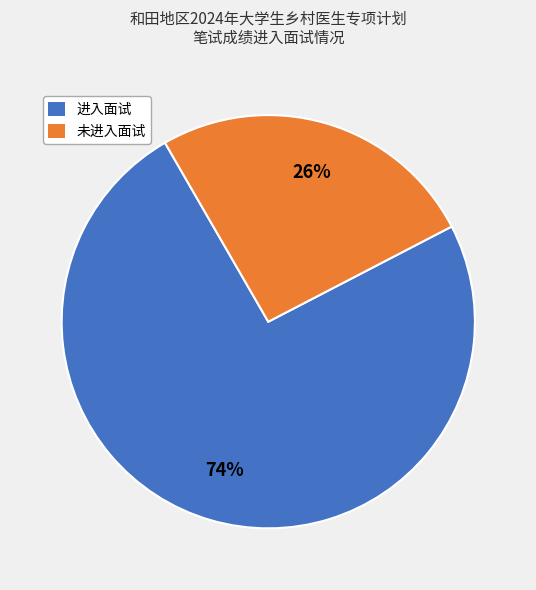

To the nearest percent, what is the average slice percentage?

50%